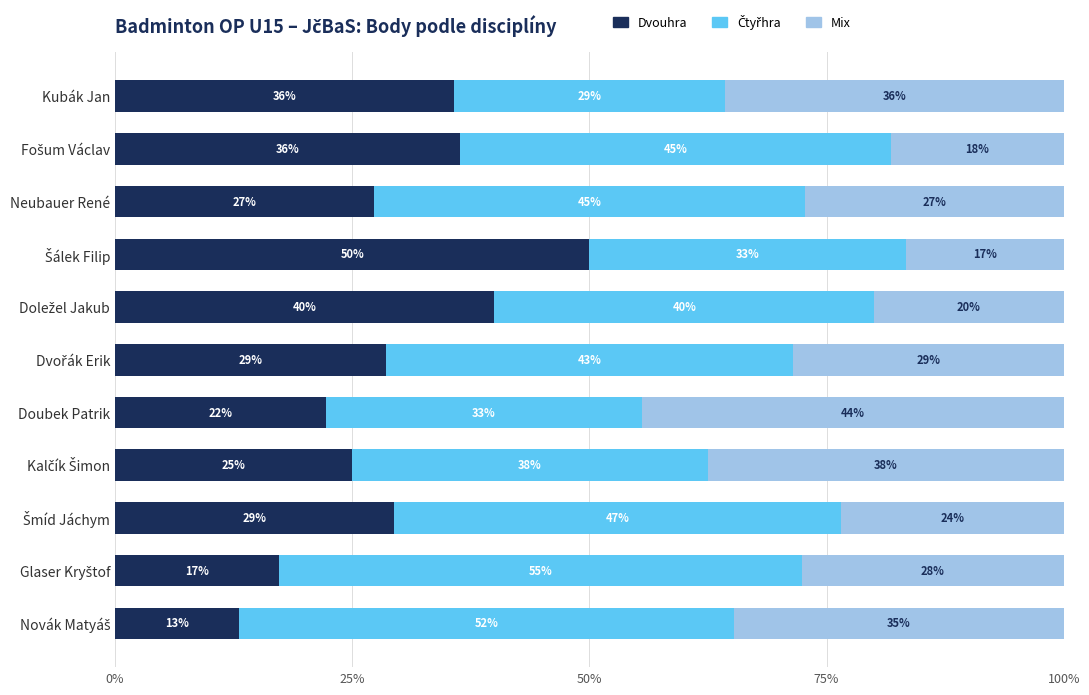

What is the value of the Čtyřhra bar at the 9th from the left?

0.5